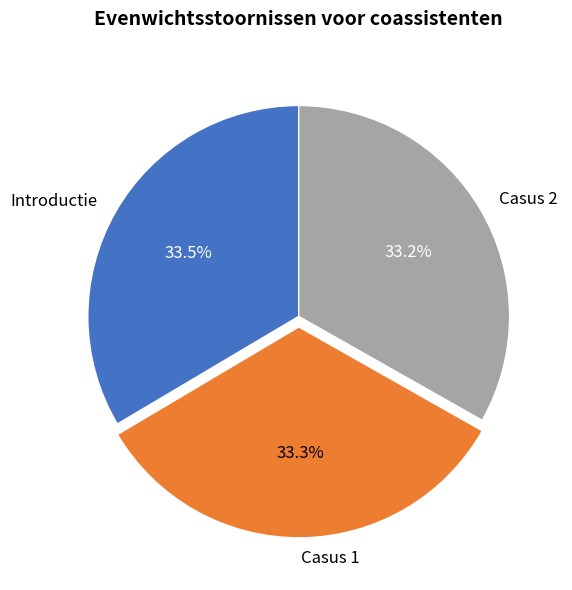

How many slices are in this pie chart?

3